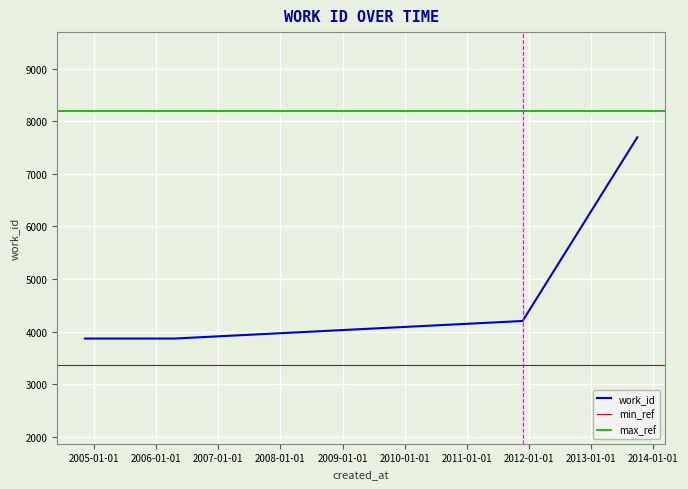

Between 2006-04-16 and 2004-11-08, which is larger?

2006-04-16